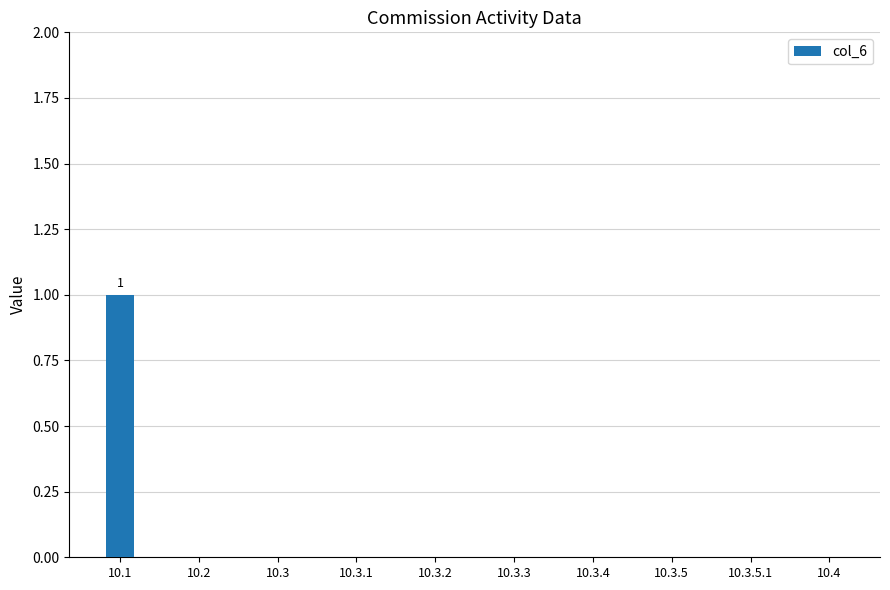

What is the sum of the values at 10.1 and 10.3.5?

1